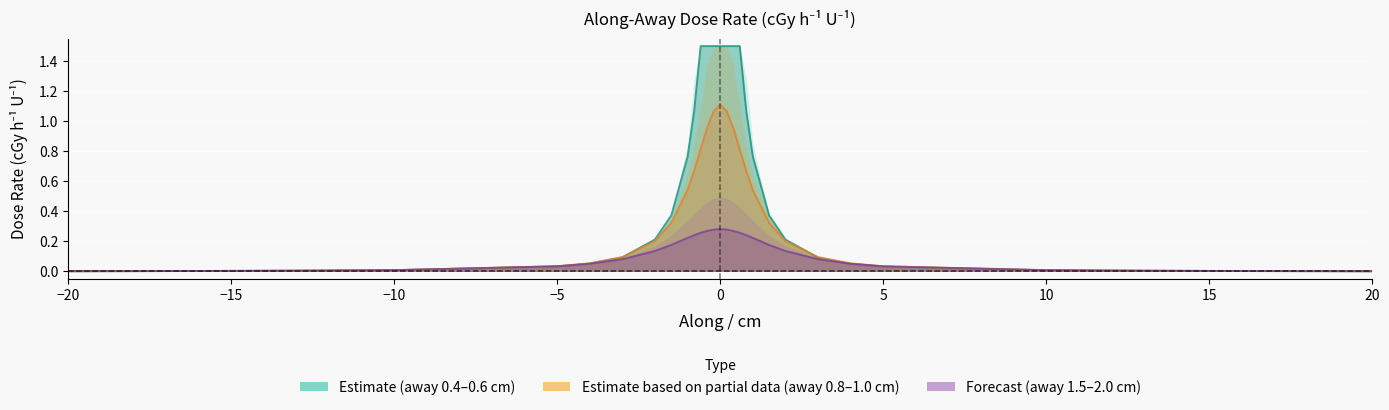

Which has a higher value, -3 or 2?

2